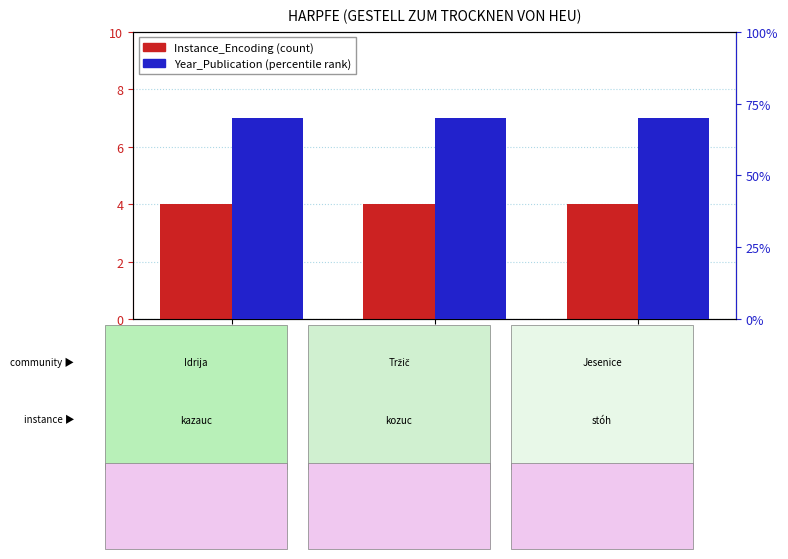

What are all the series names shown in the legend?

Instance_Encoding (count), Year_Publication (percentile rank)